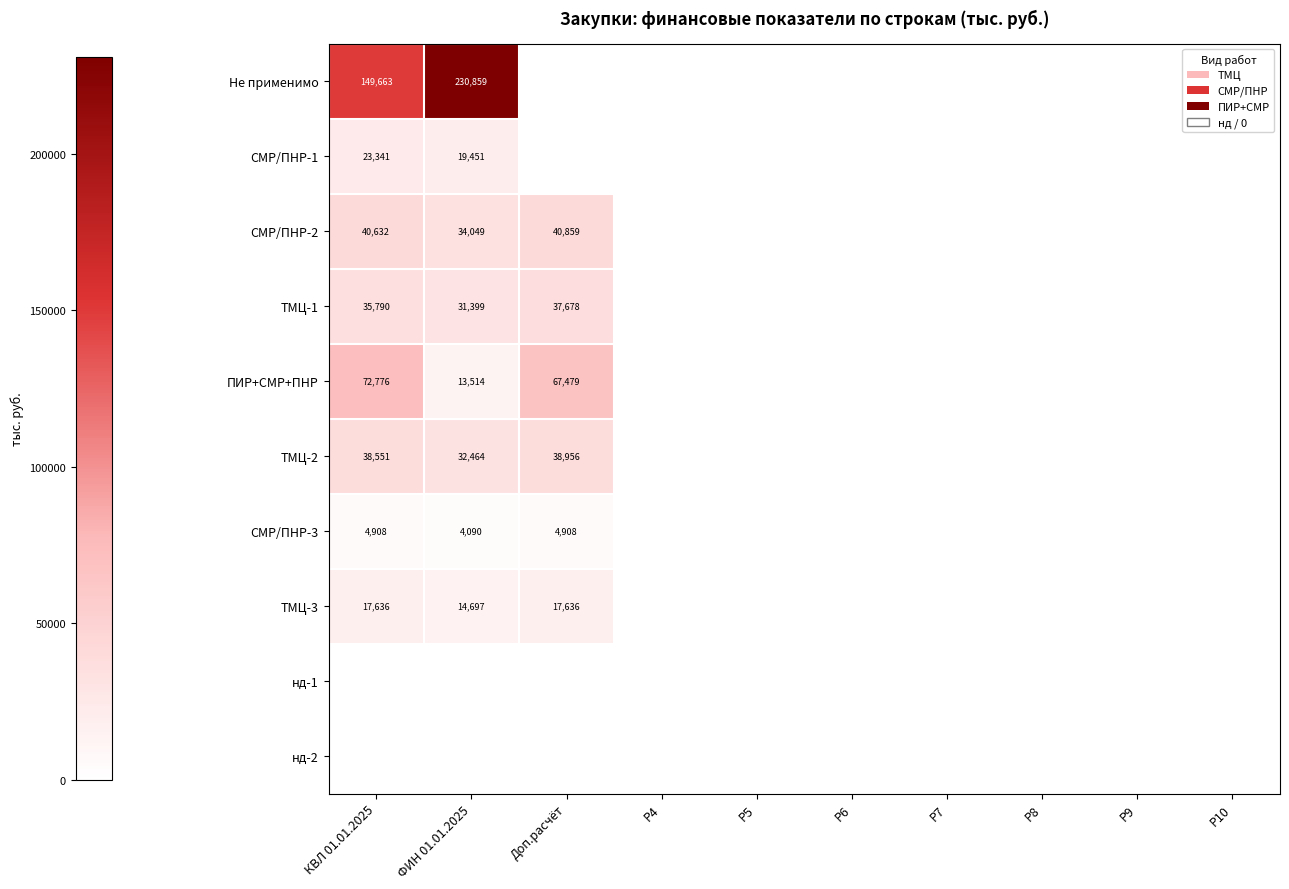

Is it true that ТМЦ-1 equals 31399 at ФИН 01.01.2025?

True